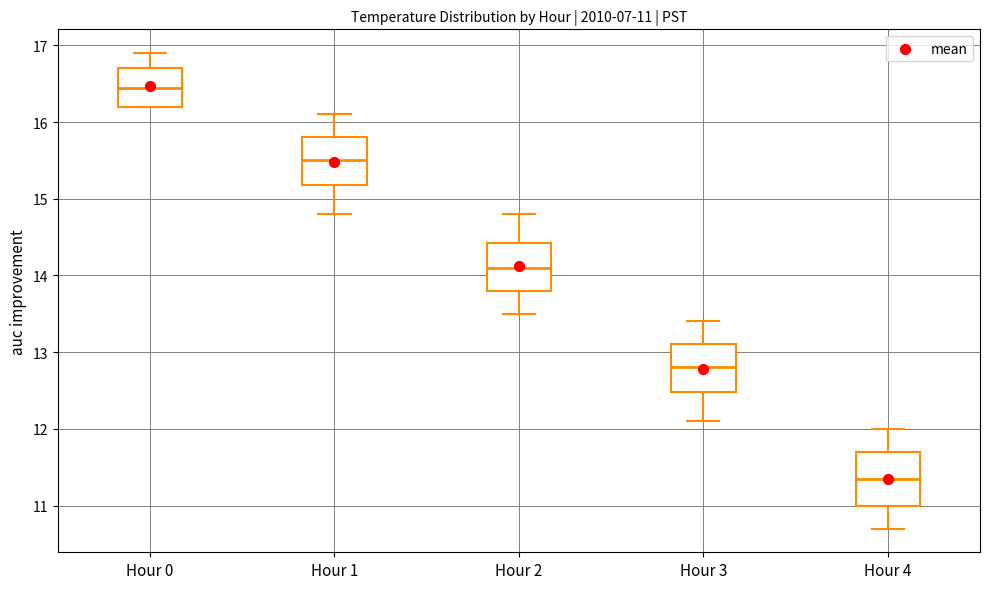

Which box has the lowest median line?

Hour 4